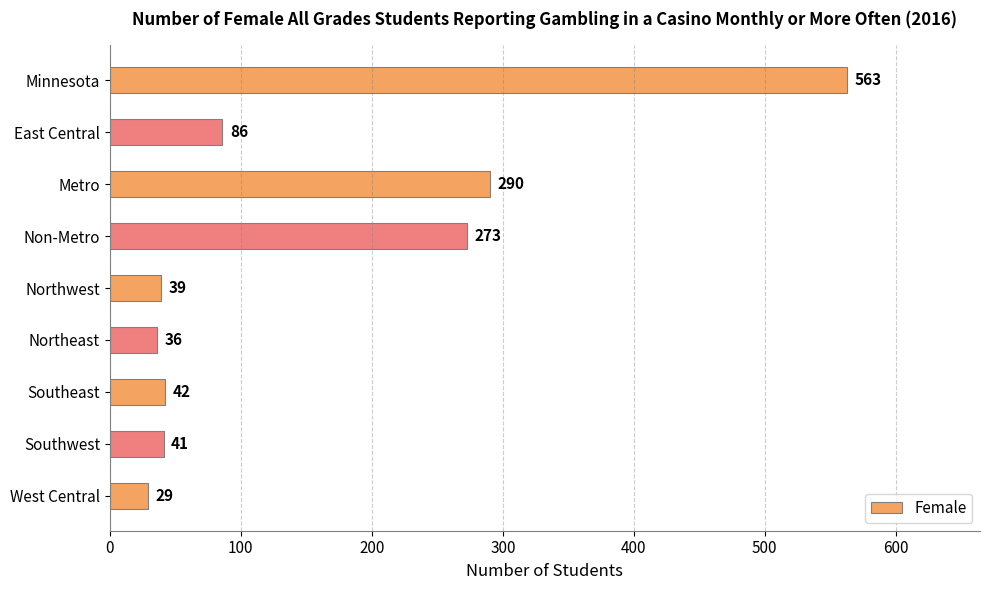

Which has a higher value, Northwest or Southwest?

Southwest